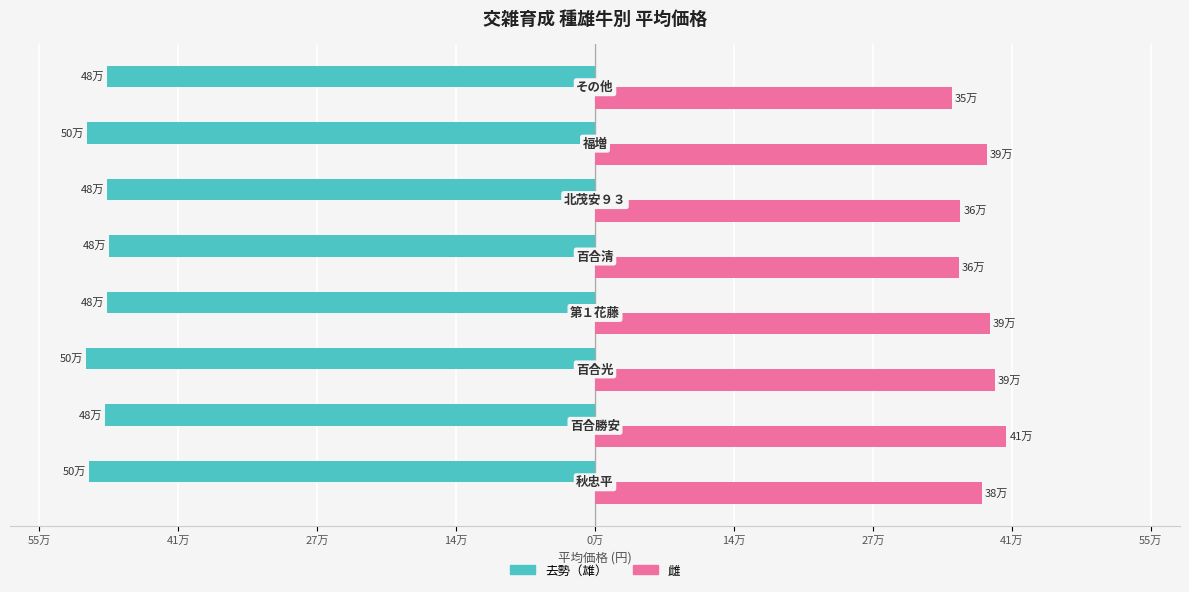

Which series has the largest range (max minus min)?

雌